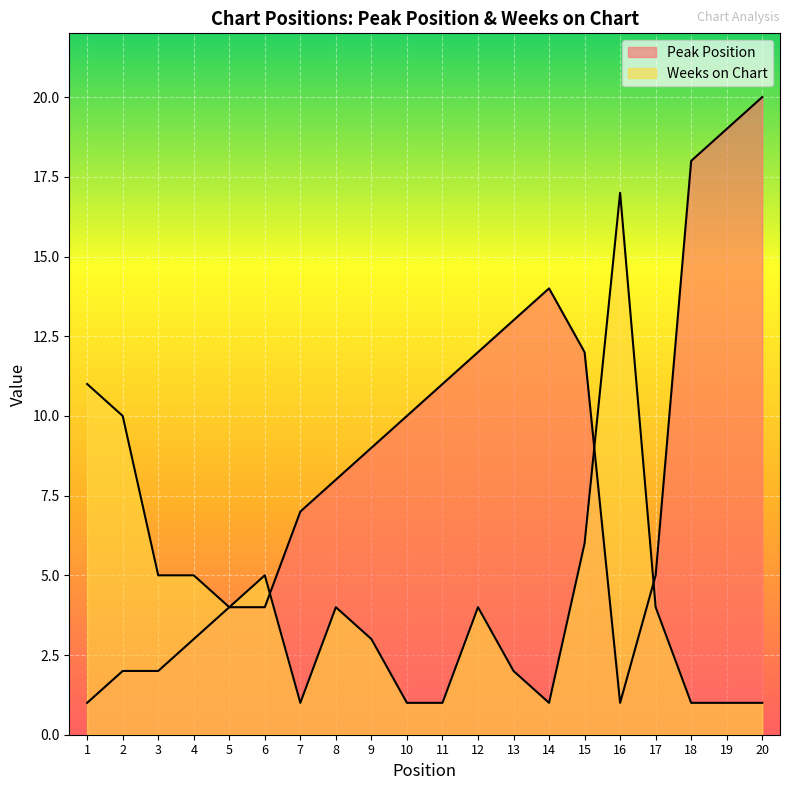

What is the value of the Weeks on Chart point at the 1st from the left?

11